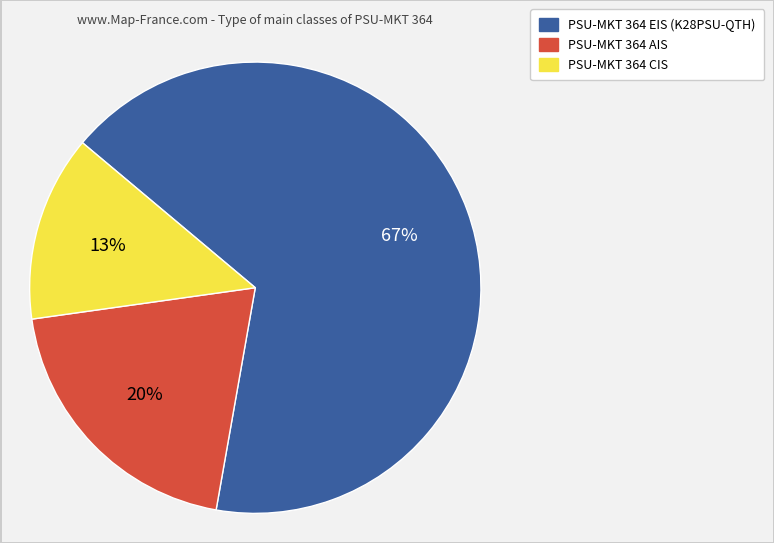

To the nearest percent, what portion does PSU-MKT 364 AIS represent?

20%